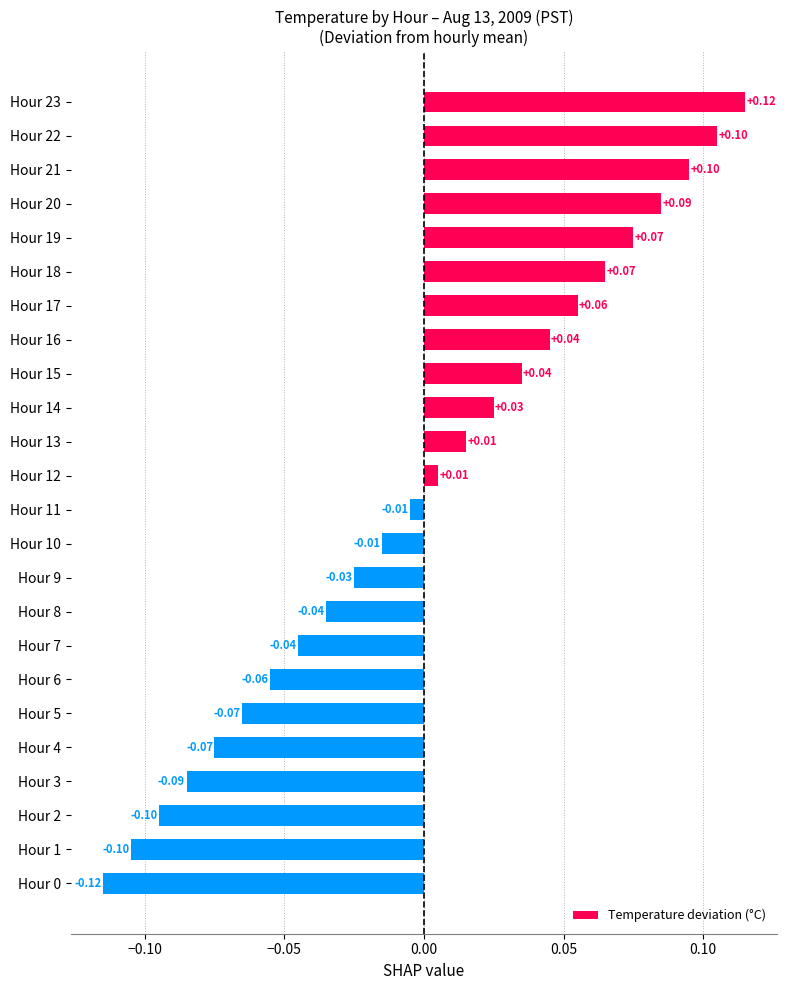

Count the number of data series in this chart.

1